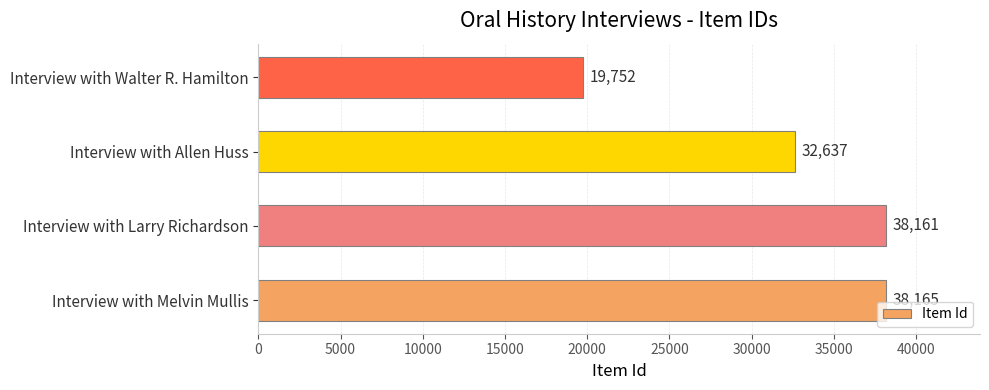

Which has a higher value, Interview with Melvin Mullis or Interview with Allen Huss?

Interview with Melvin Mullis